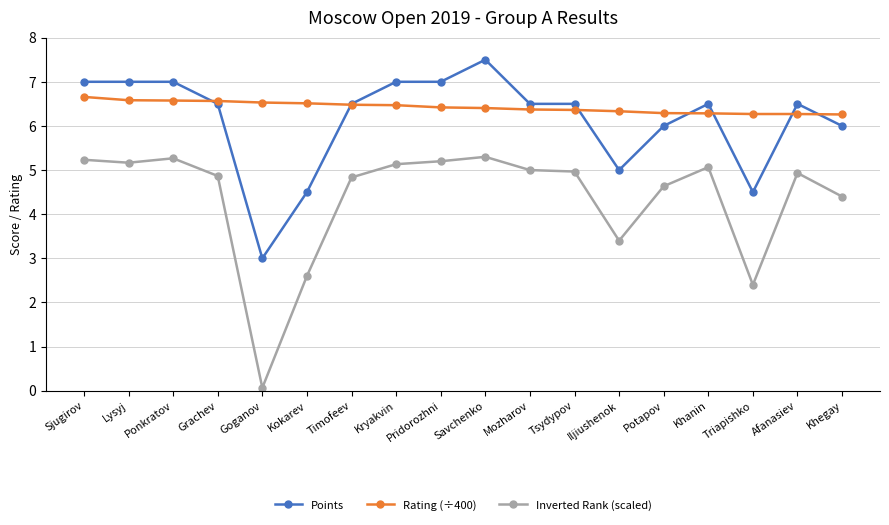

Which series has the widest spread of values?

Inverted Rank (scaled)